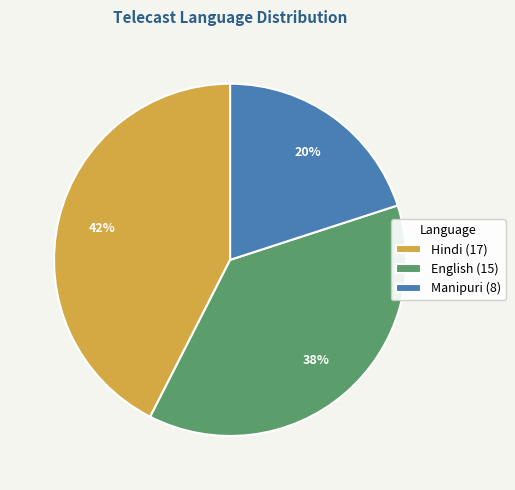

Which has a higher value, English or Manipuri?

English